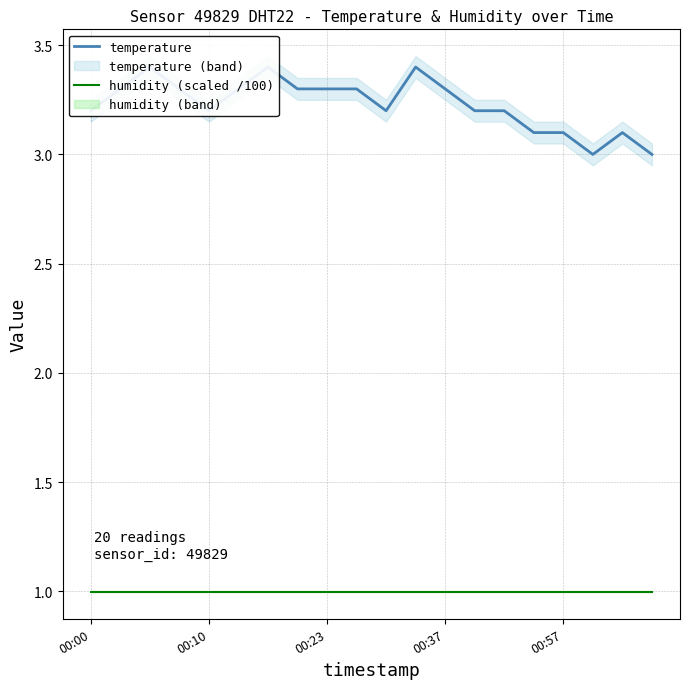

Rank the series by their maximum value, from highest to lowest.

temperature, humidity (scaled /100)